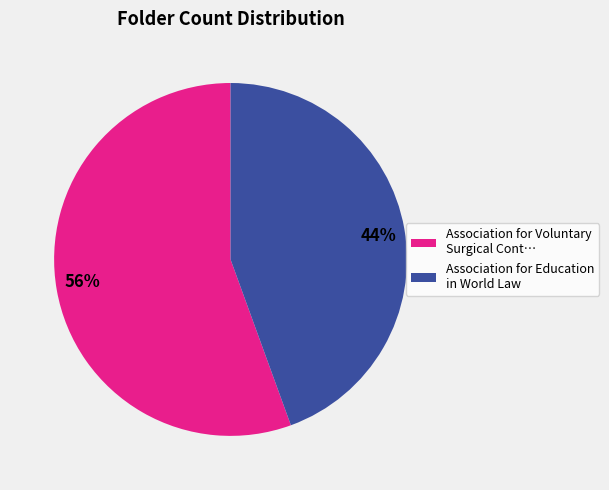

Is the sum of 56% and 44% greater than half?

Yes